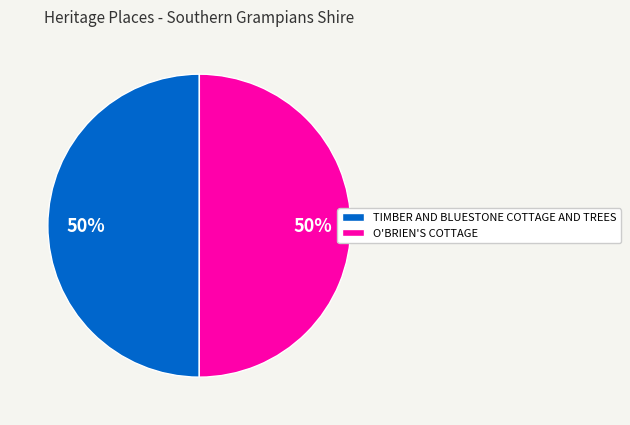

Approximately how many times larger is the value at TIMBER AND BLUESTONE COTTAGE AND TREES compared to O'BRIEN'S COTTAGE?

1.0